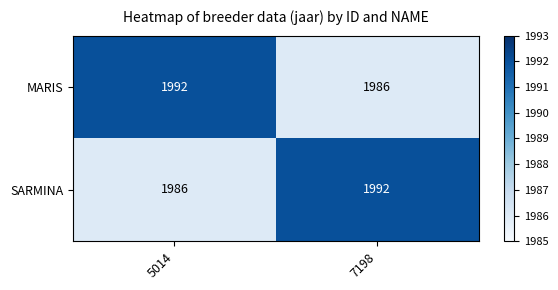

What is the difference between the maximum and minimum values in the MARIS series?

6